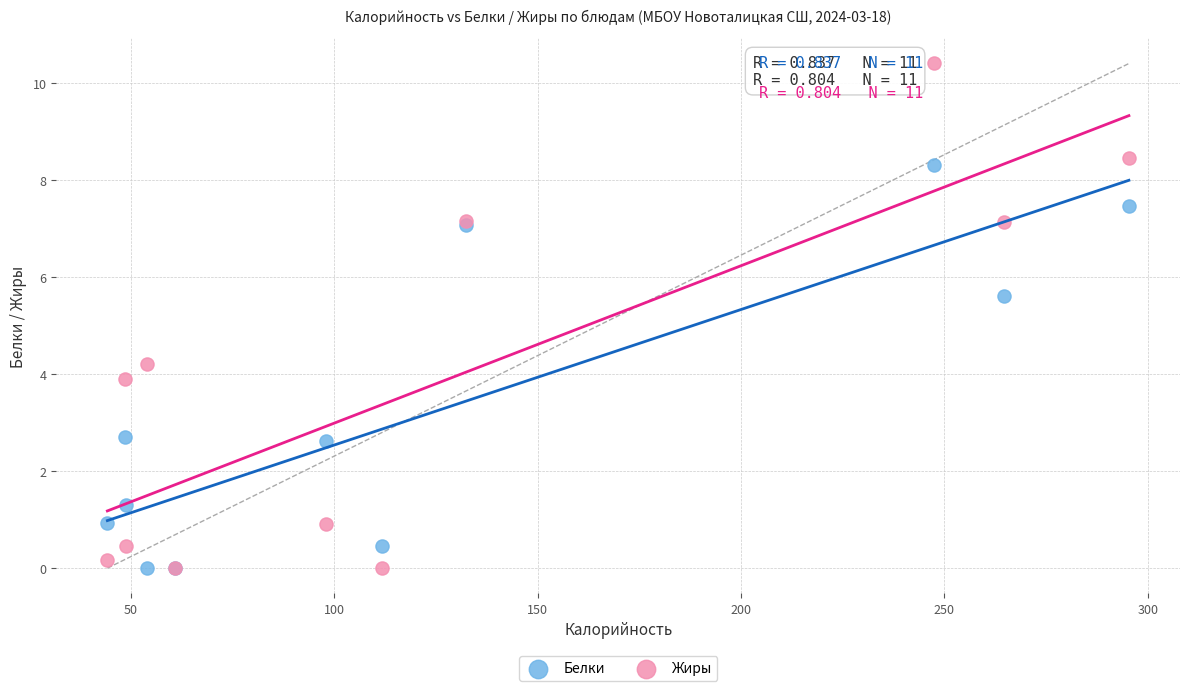

What are all the series names shown in the legend?

Белки, Жиры